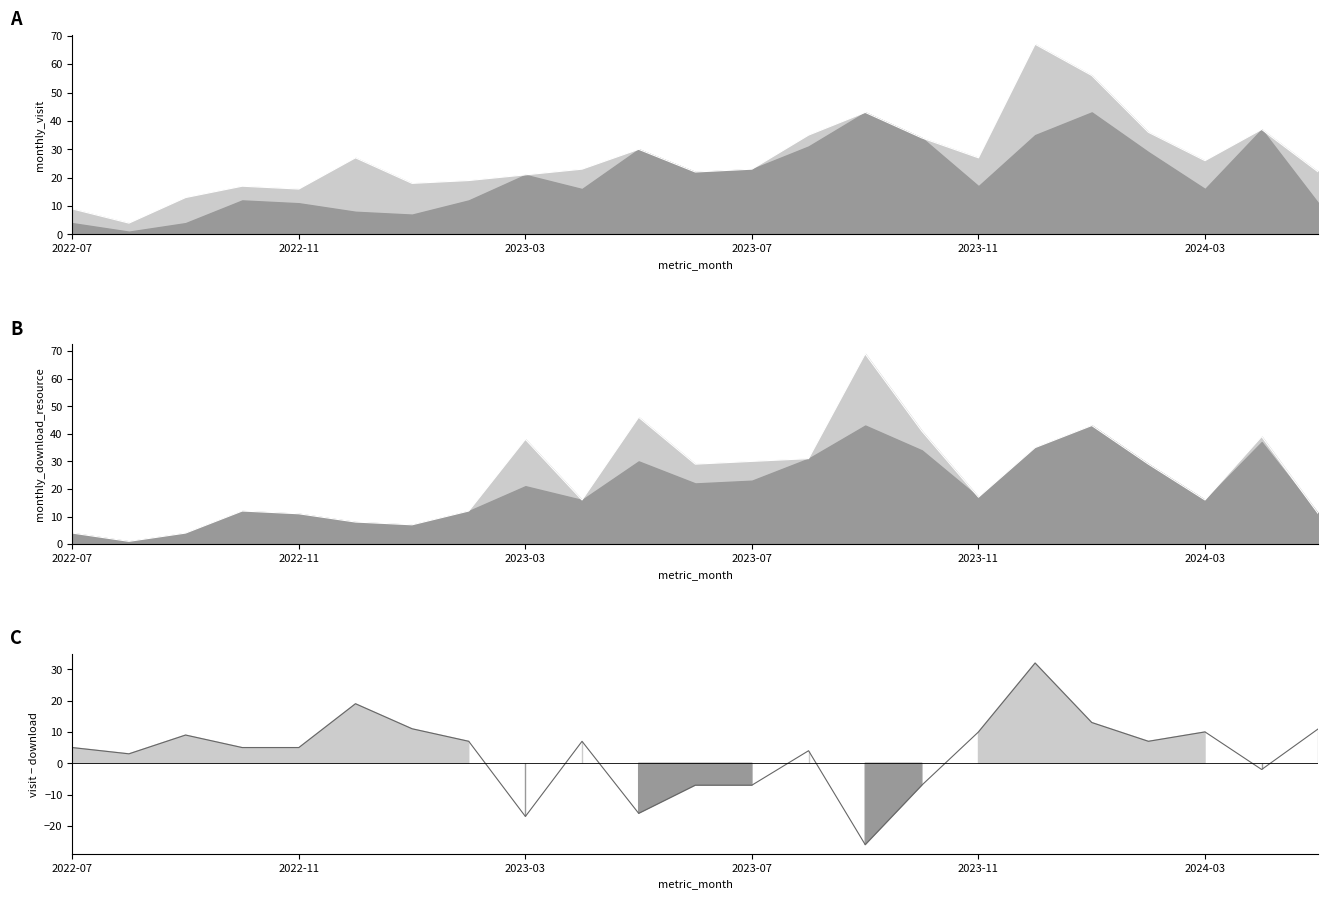

How many interior local valleys does the monthly_visit series have?

6